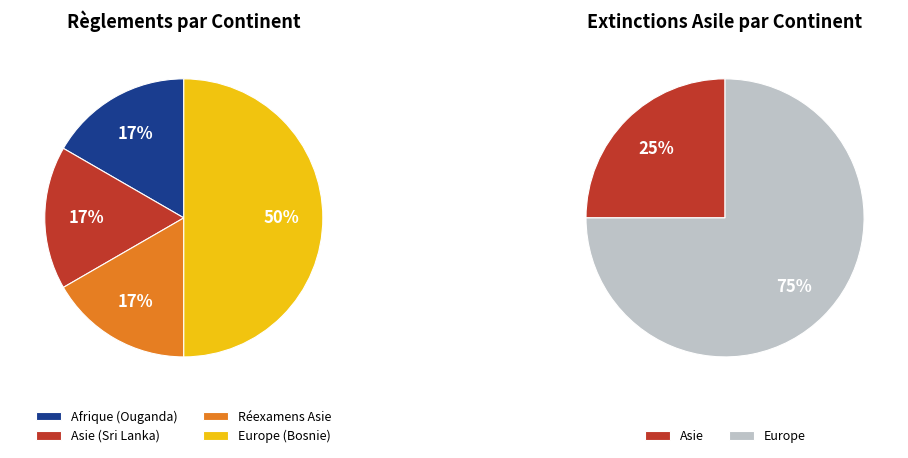

How many segments does this pie chart have?

4